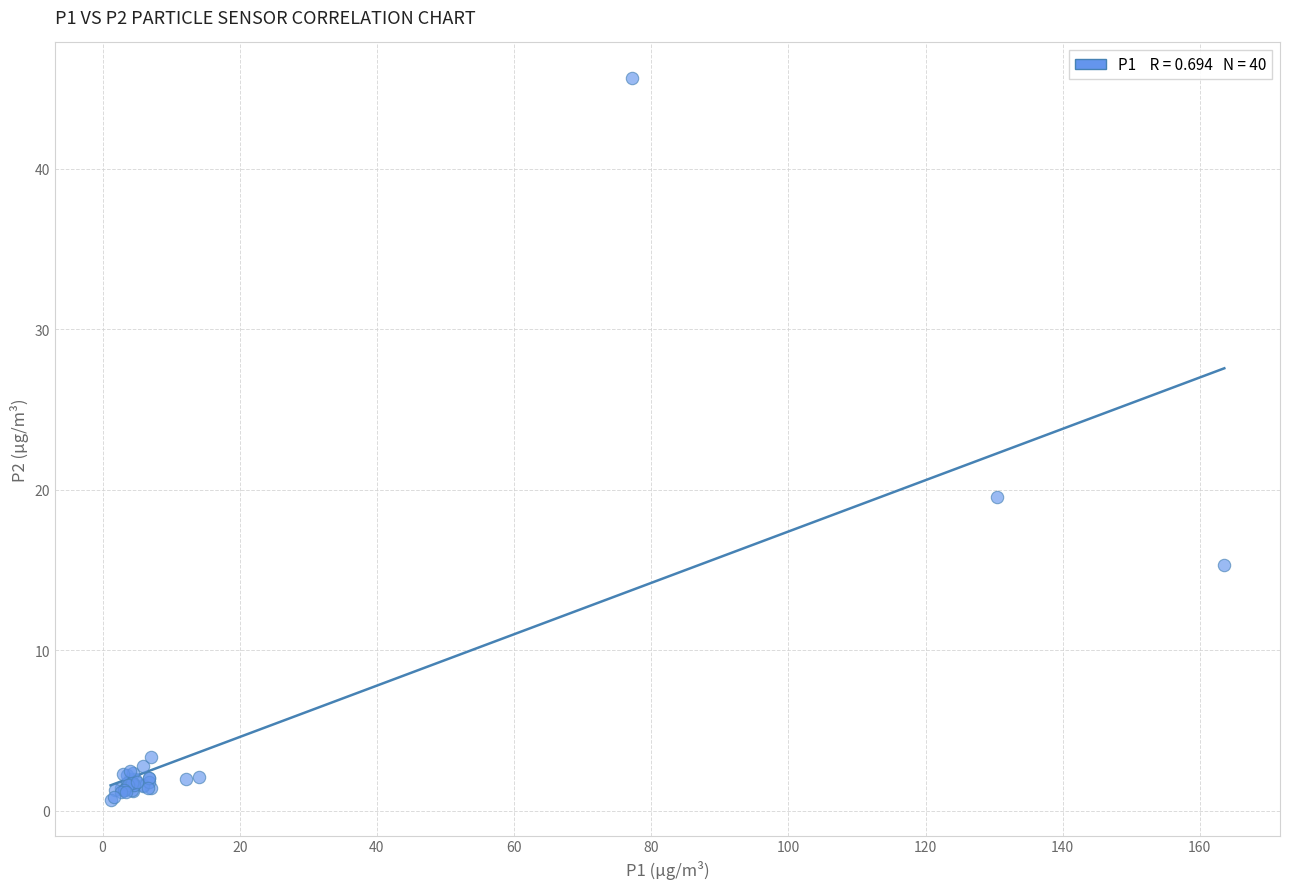

What Y value in the scatter plot is closest to 23?

19.5